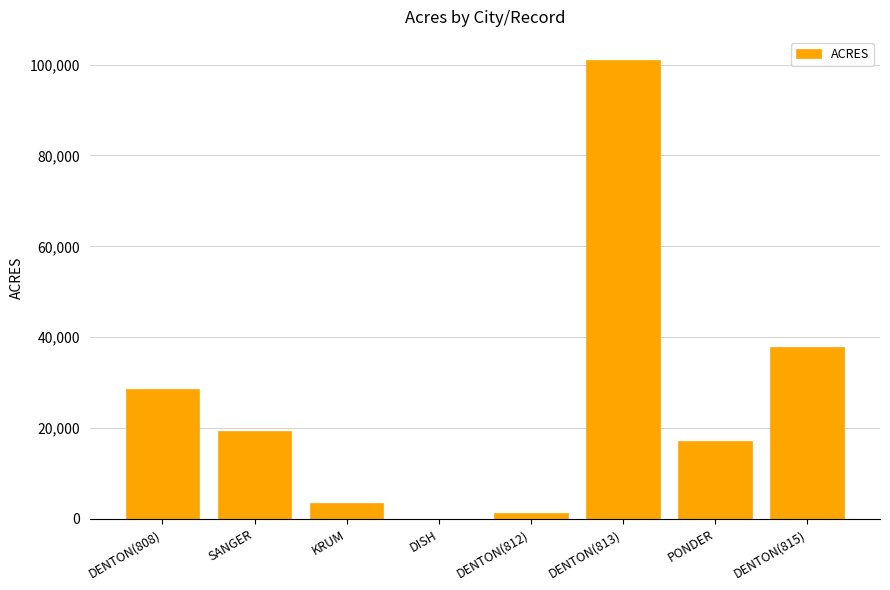

What is the sum of the values at DENTON(812) and SANGER?

20806